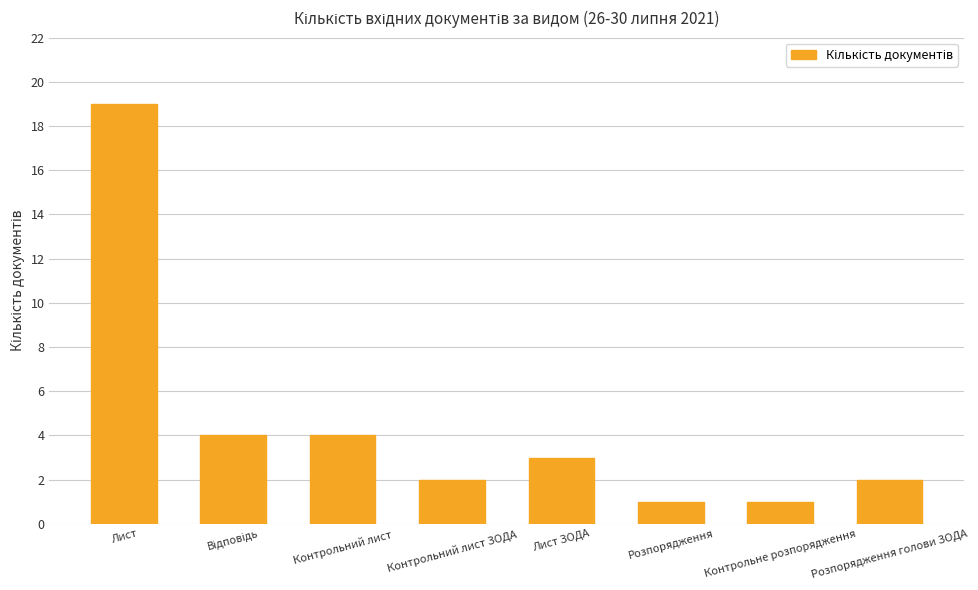

What is the maximum value shown in the chart?

19